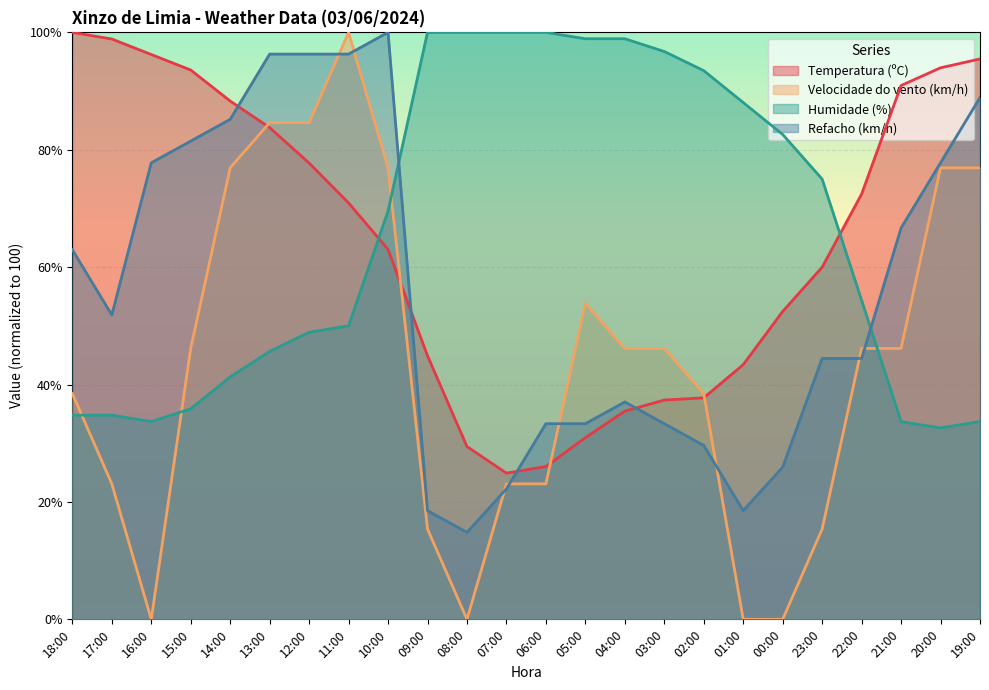

True or false: Refacho (km/h) has a value of 36.8 at 07:00.

False